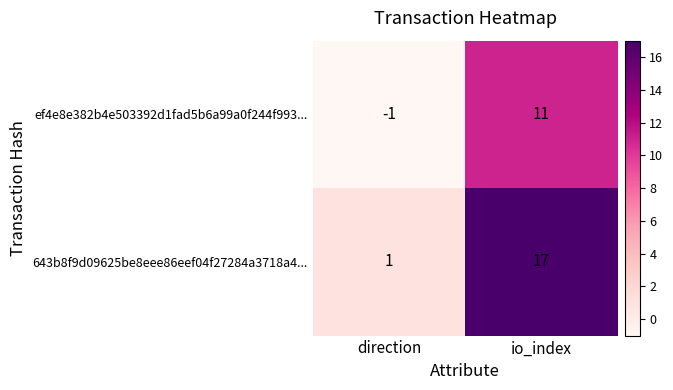

True or false: ef4e8e382b4e503392d1fad5b6a99a0f244f993... has a value of -1 at direction.

True